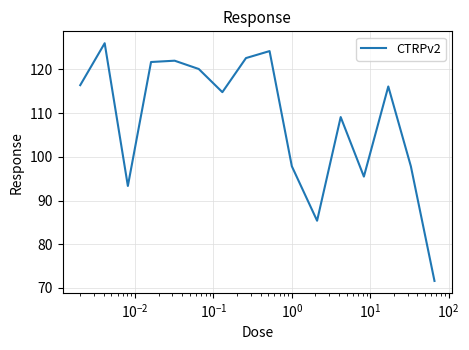

What is the greatest value displayed?

126.0